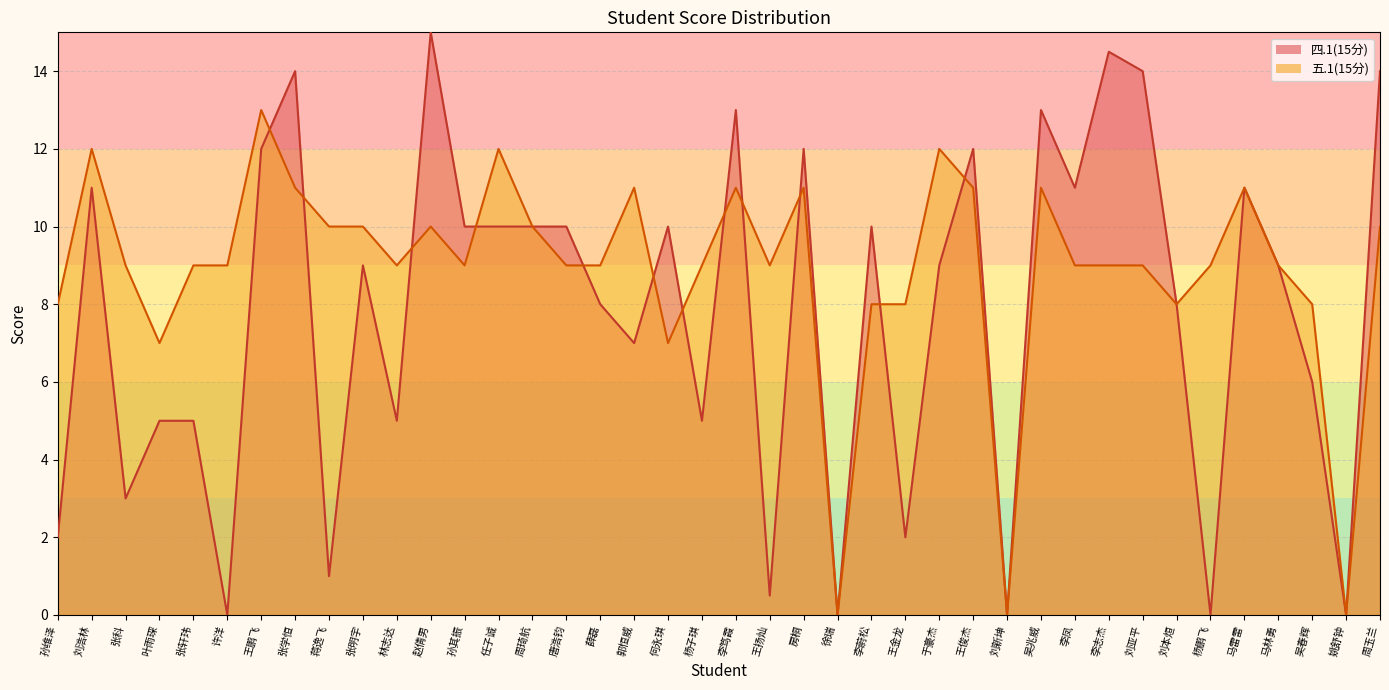

Between 李凤 and 王鹏飞, which is larger?

王鹏飞